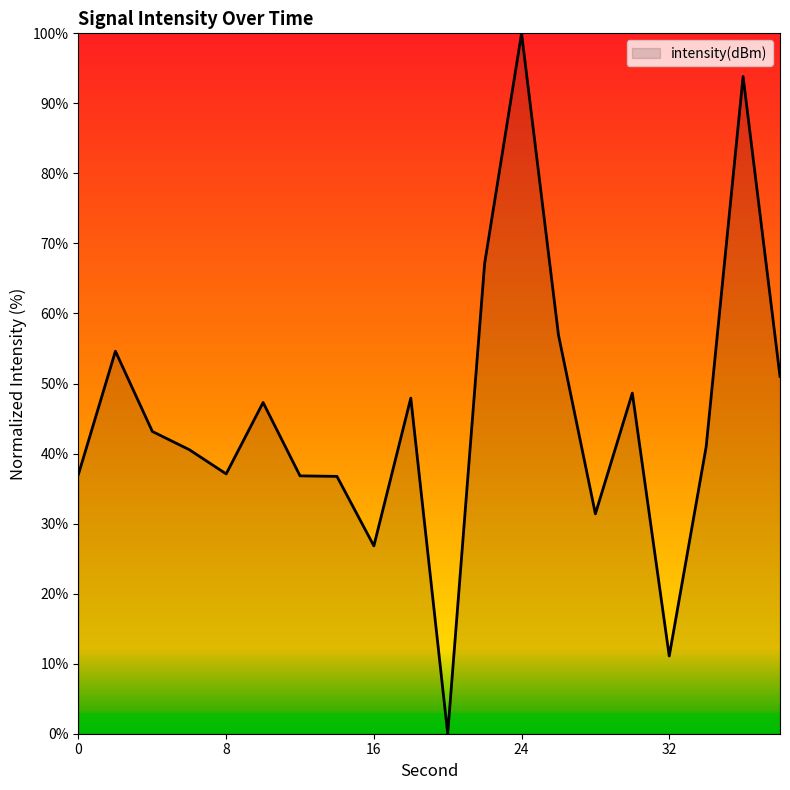

What is the maximum value shown in the chart?

100.0